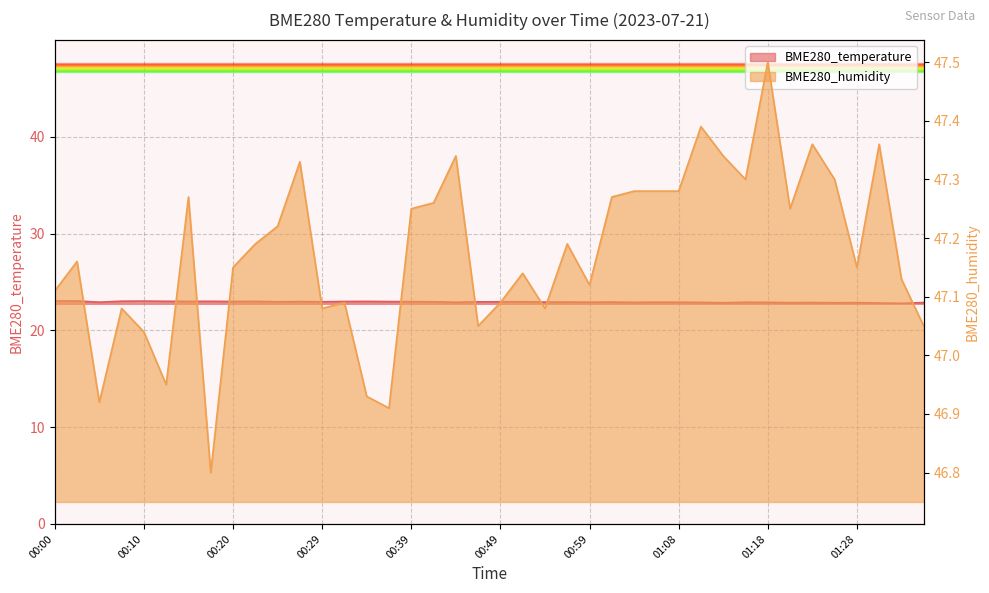

What is the average value of the BME280_humidity series?

47.2